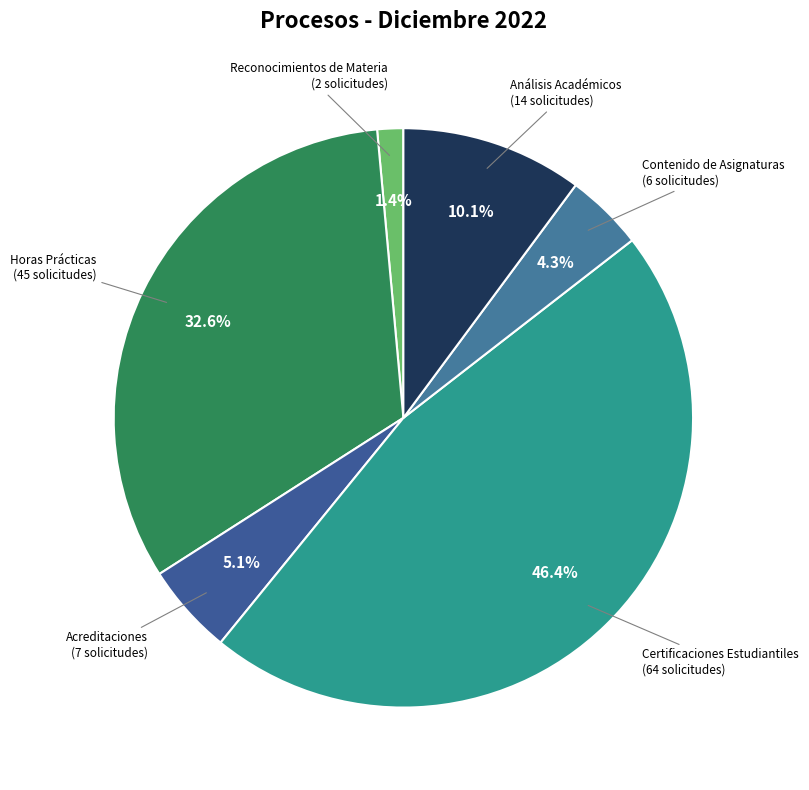

How many slices are in this pie chart?

6